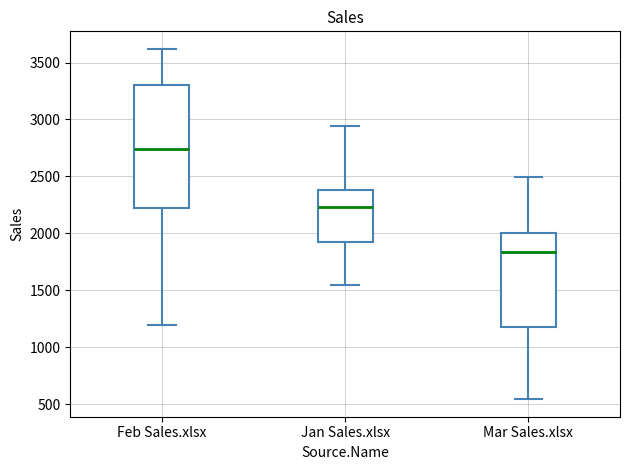

Reading left to right, read every box against the y-axis: the position of its median line, the range the box covers, and the ends of its whiskers. The values are not printed on the chart, so give them approximately, as read against the axis.

Feb Sales.xlsx: median 2750, box 2200 to 3300, whiskers 1200 to 3600
Jan Sales.xlsx: median 2250, box 1950 to 2400, whiskers 1550 to 2950
Mar Sales.xlsx: median 1850, box 1200 to 2000, whiskers 550 to 2500